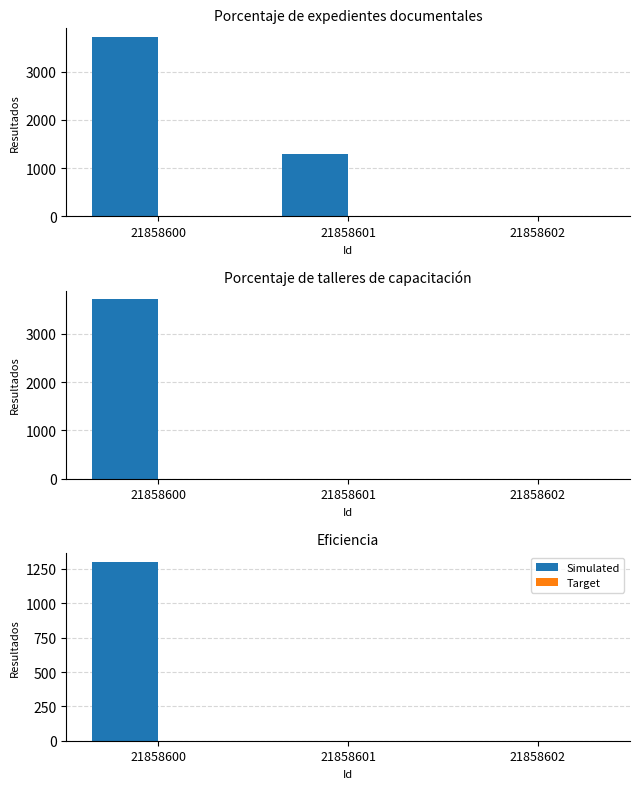

How many categories are shown in the chart?

3